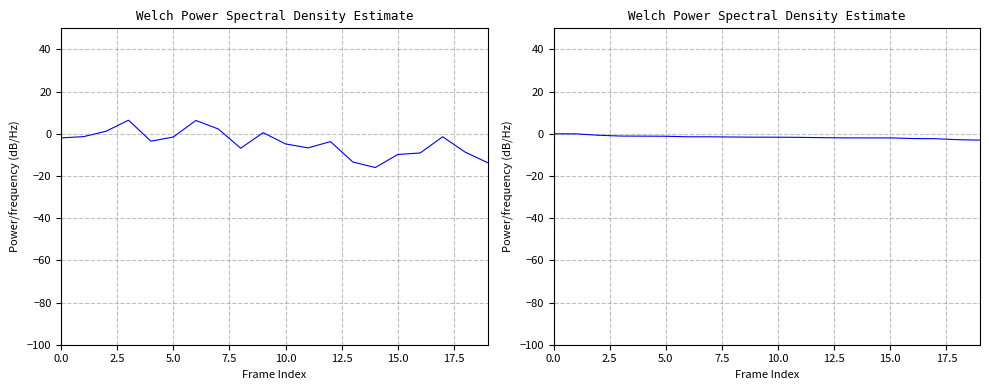

The value of peak_combined at 16 is -9.1. True or false?

True